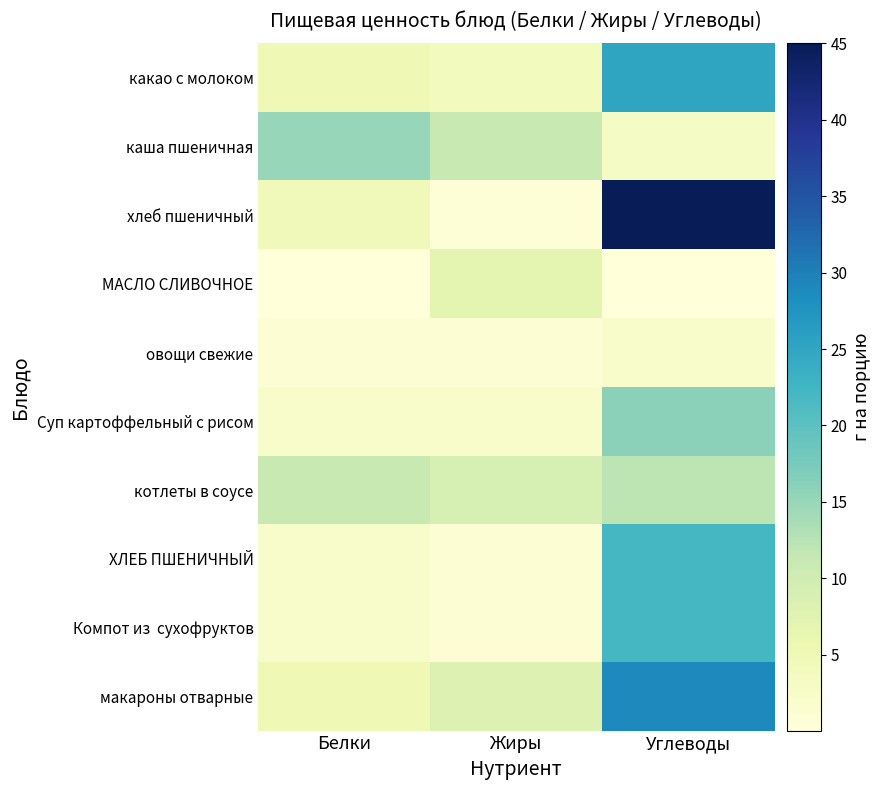

Which series has the widest spread of values?

хлеб пшеничный